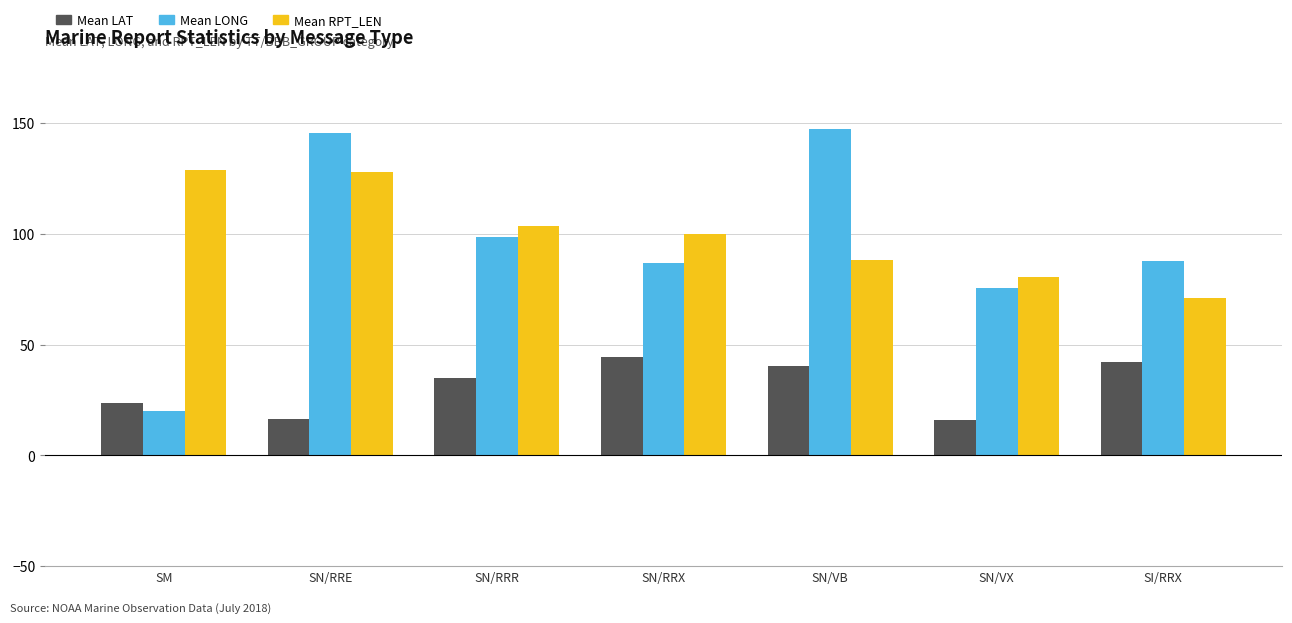

What value does the Mean LONG series have at SN/RRE?

145.6